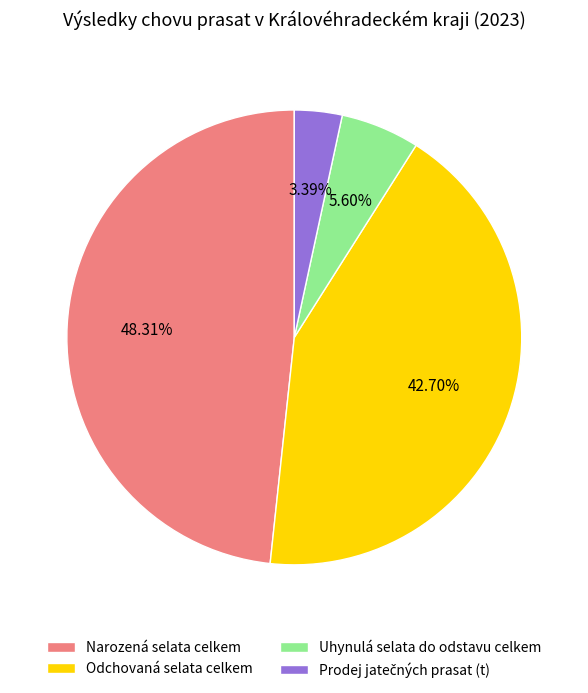

What is the ratio of the value at Odchovaná selata celkem to the value at Uhynulá selata do odstavu celkem?

7.6